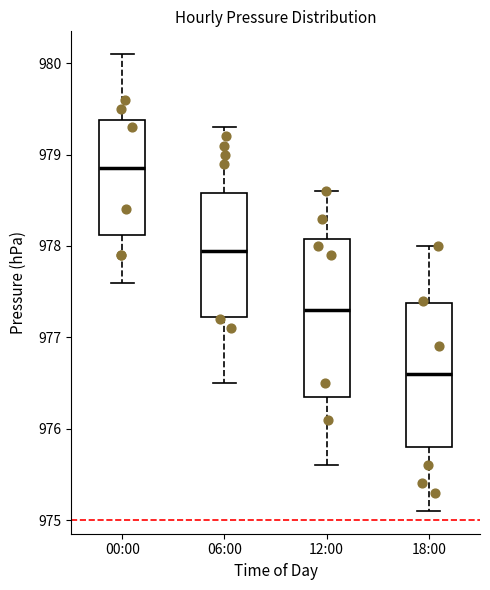

Reading left to right, read every box against the y-axis: the position of its median line, the range the box covers, and the ends of its whiskers. The values are not printed on the chart, so give them approximately, as read against the axis.

00:00: median 978.9, box 978.1 to 979.4, whiskers 977.6 to 980.1
06:00: median 978.0, box 977.2 to 978.6, whiskers 976.5 to 979.3
12:00: median 977.3, box 976.4 to 978.1, whiskers 975.6 to 978.6
18:00: median 976.6, box 975.8 to 977.4, whiskers 975.1 to 978.0